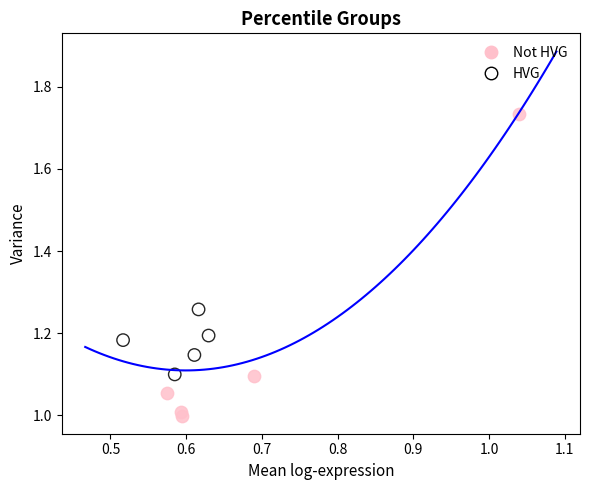

Which series has the widest spread of Y values?

Not HVG